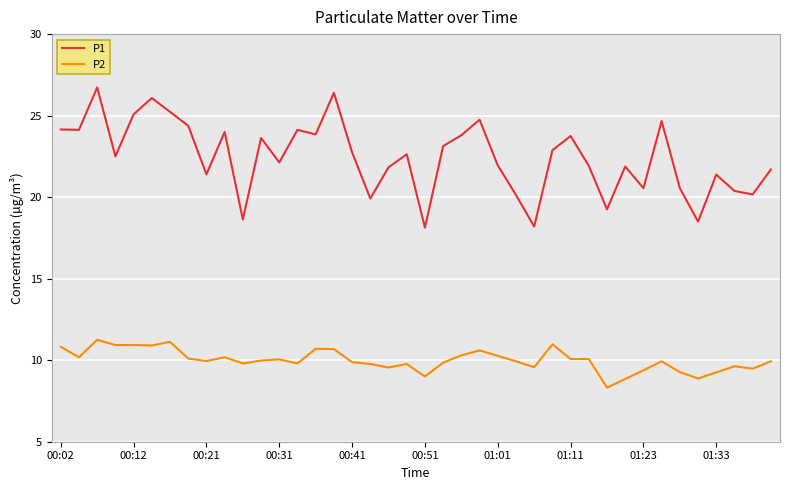

Is this an area chart (filled region under the line)?

No